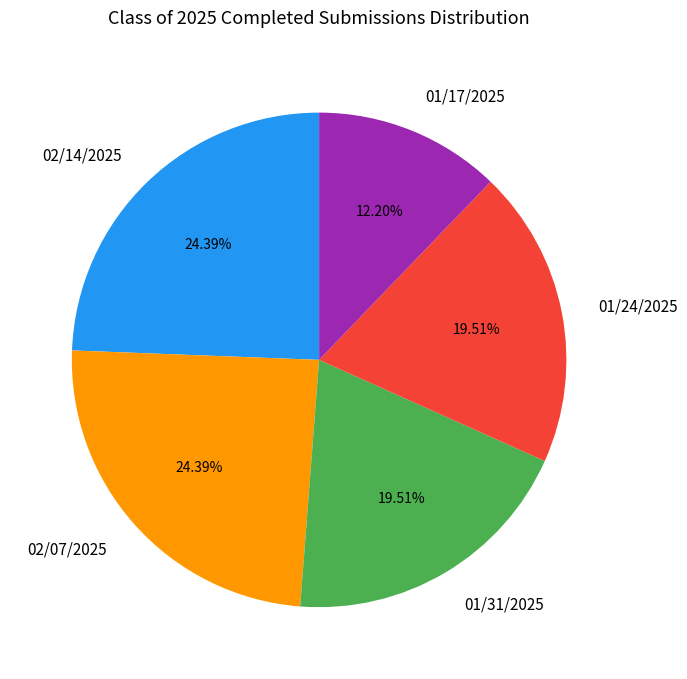

To the nearest percent, what portion does 01/31/2025 represent?

20%